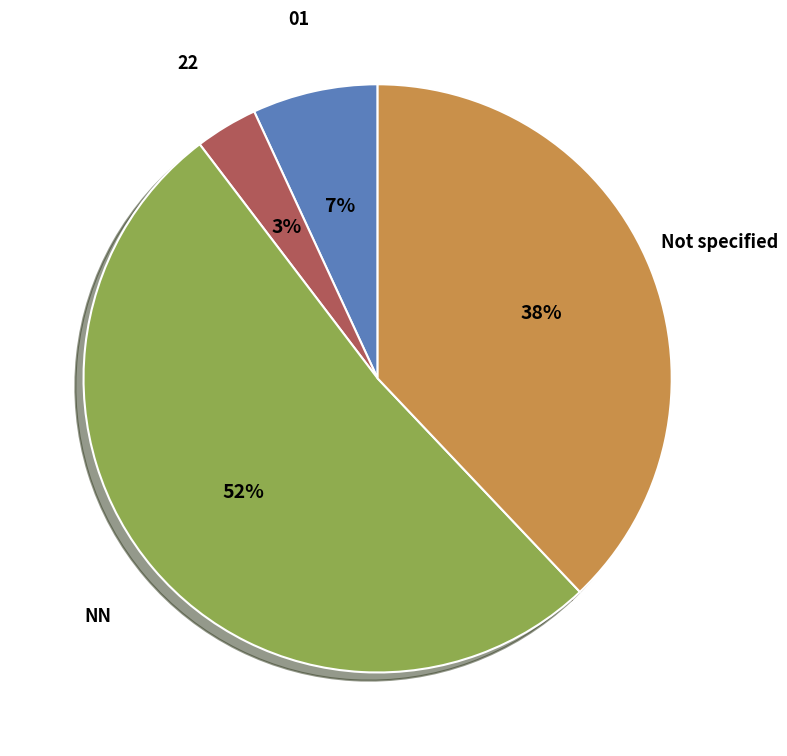

To the nearest percent, what is the combined percentage of 22 and 01?

10%